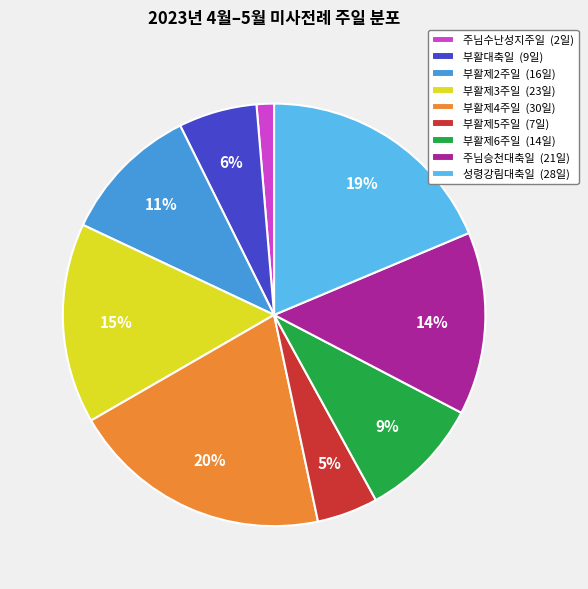

Rank the categories by value from lowest to highest.

주님수난성지주일, 부활제5주일, 부활대축일, 부활제6주일, 부활제2주일, 주님승천대축일, 부활제3주일, 성령강림대축일, 부활제4주일